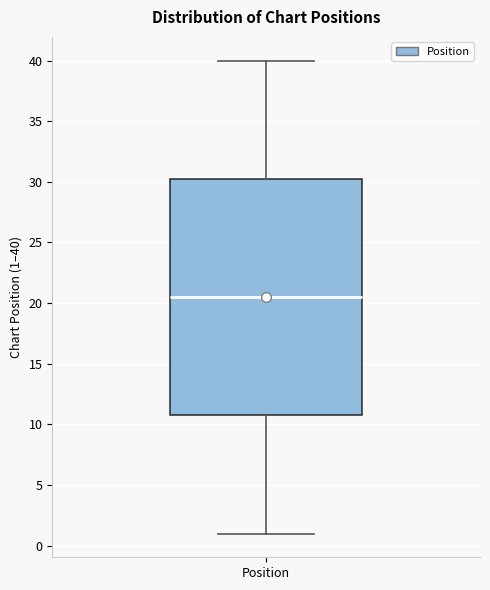

Read this box plot against the y-axis: the position of the median line, the range covered by the box, and the ends of both whiskers. The values are not printed on the chart, so give them approximately, as read against the axis.

median 20.5, box 11.0 to 30.5, whiskers 1.0 to 40.0